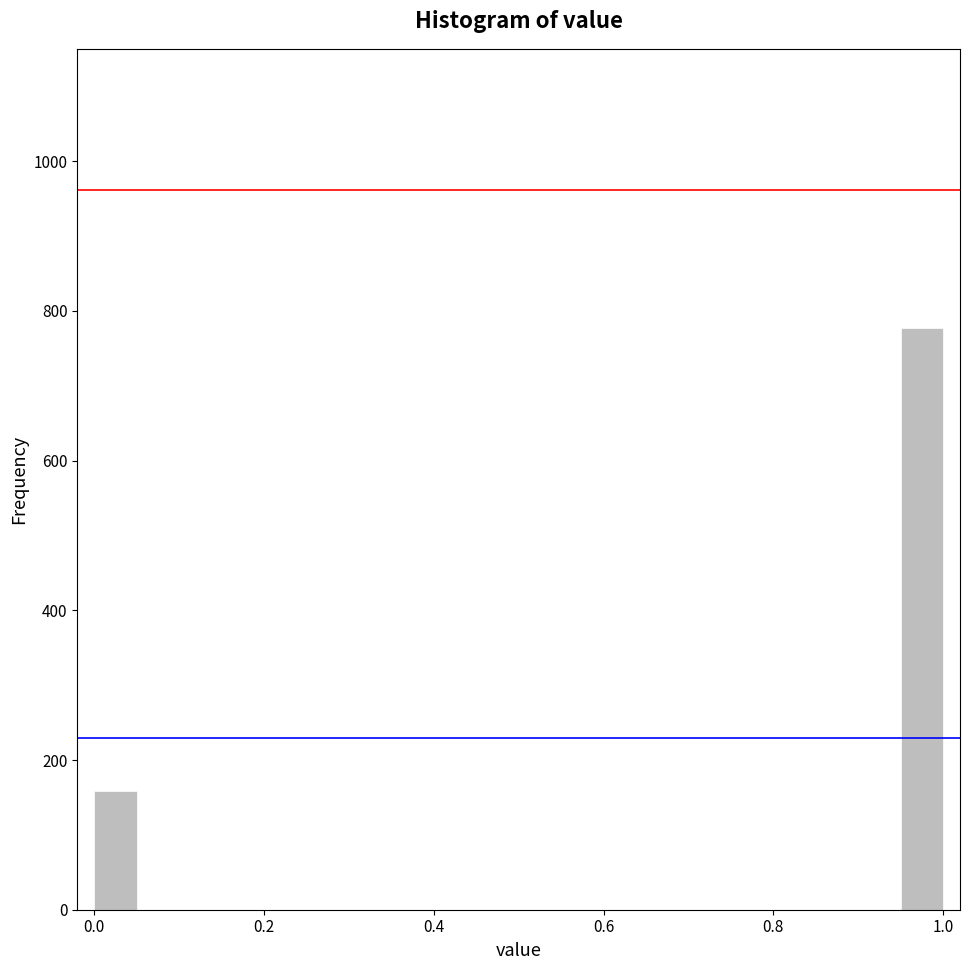

Around what value on the x-axis is the tallest bar? Give the approximate position of its centre, as read against the axis.

0.98